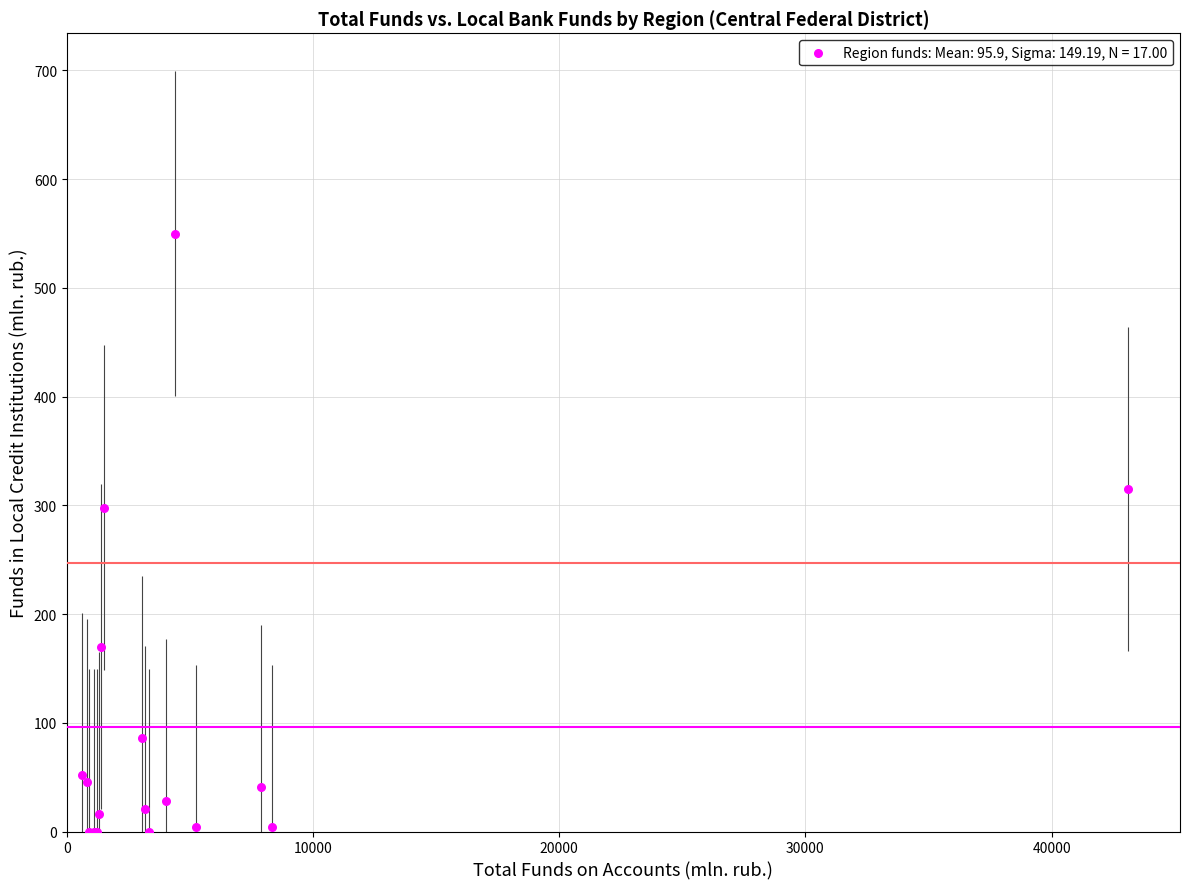

What Y value in the scatter plot is closest to 275?

298